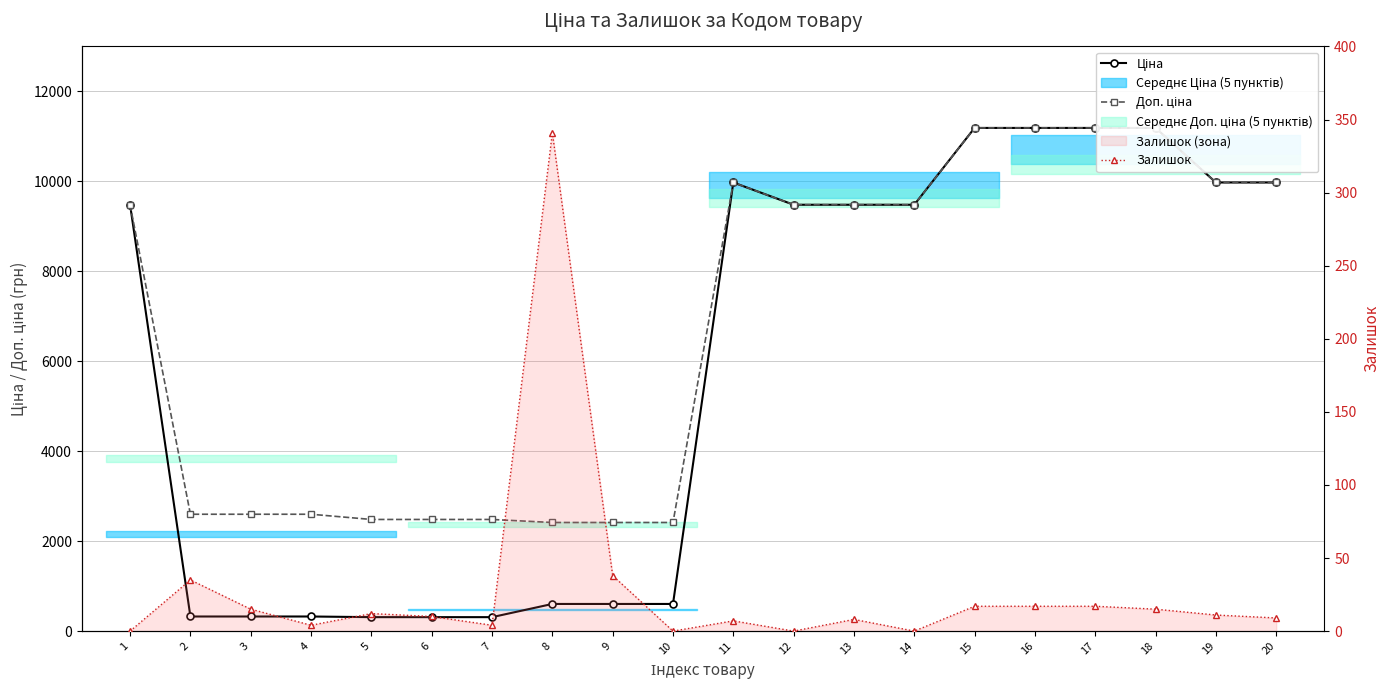

How many lines are shown in the chart?

3